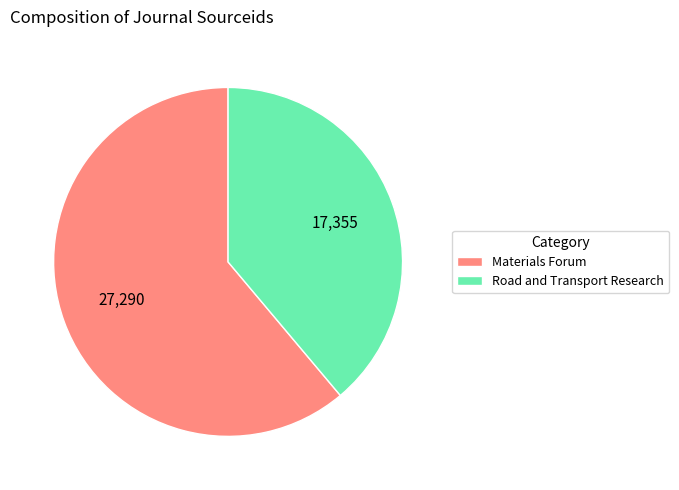

Is it true that Road and Transport Research is 47% of the pie?

False